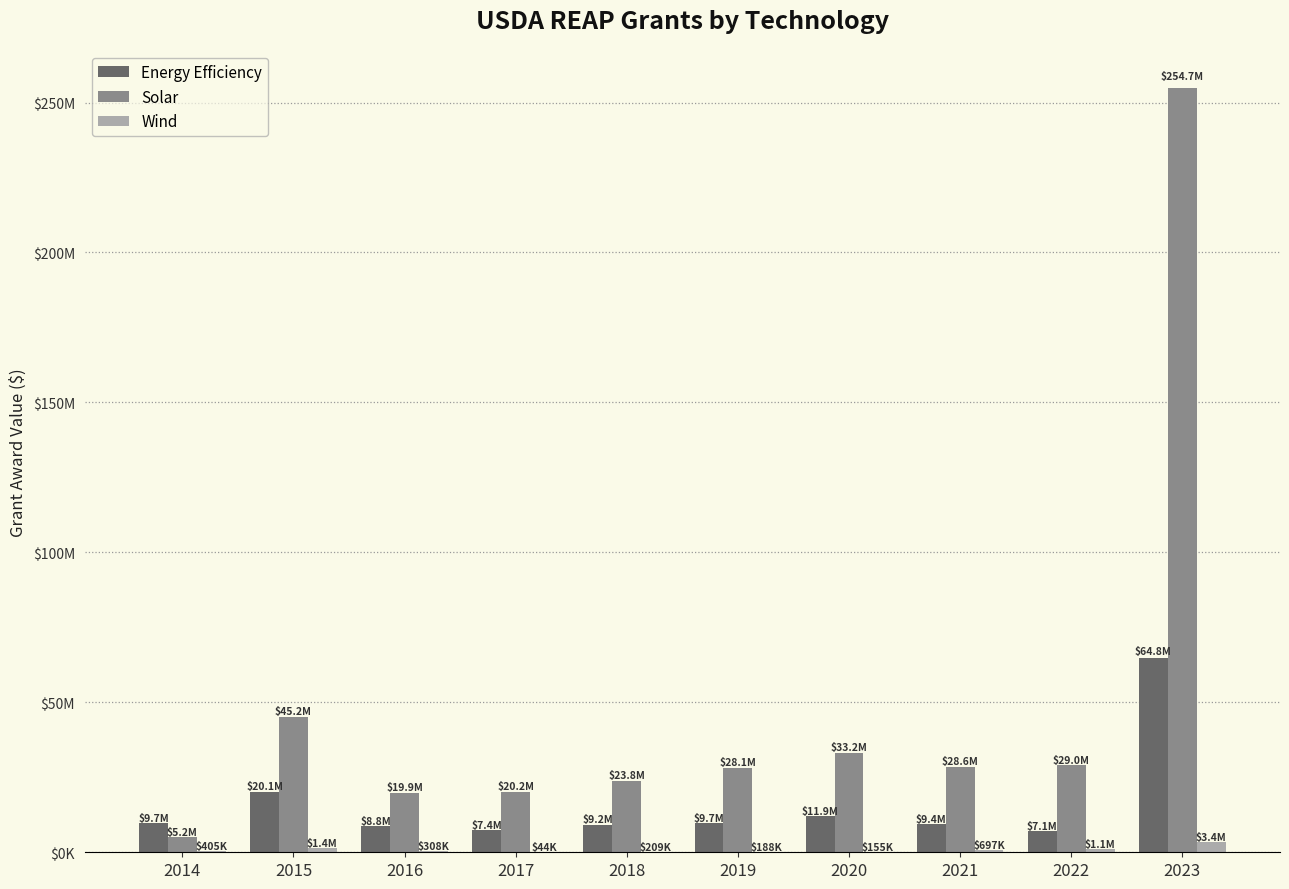

Rank the series at 2023 from highest to lowest value.

Solar, Energy Efficiency, Wind